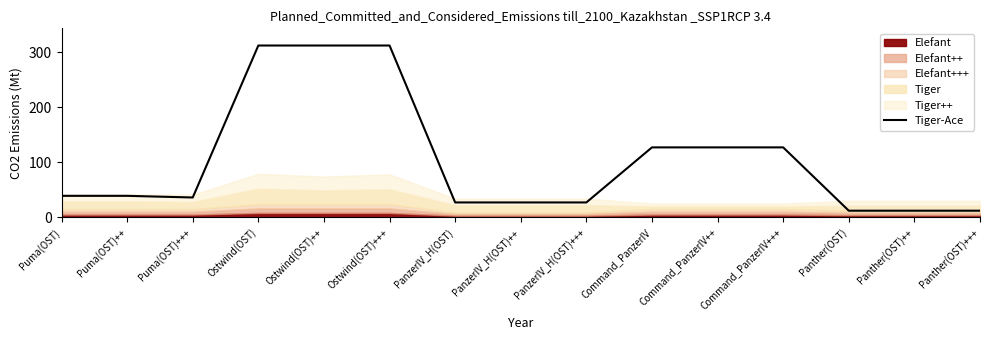

Which category has the lowest value across all series?

Panther(OST)